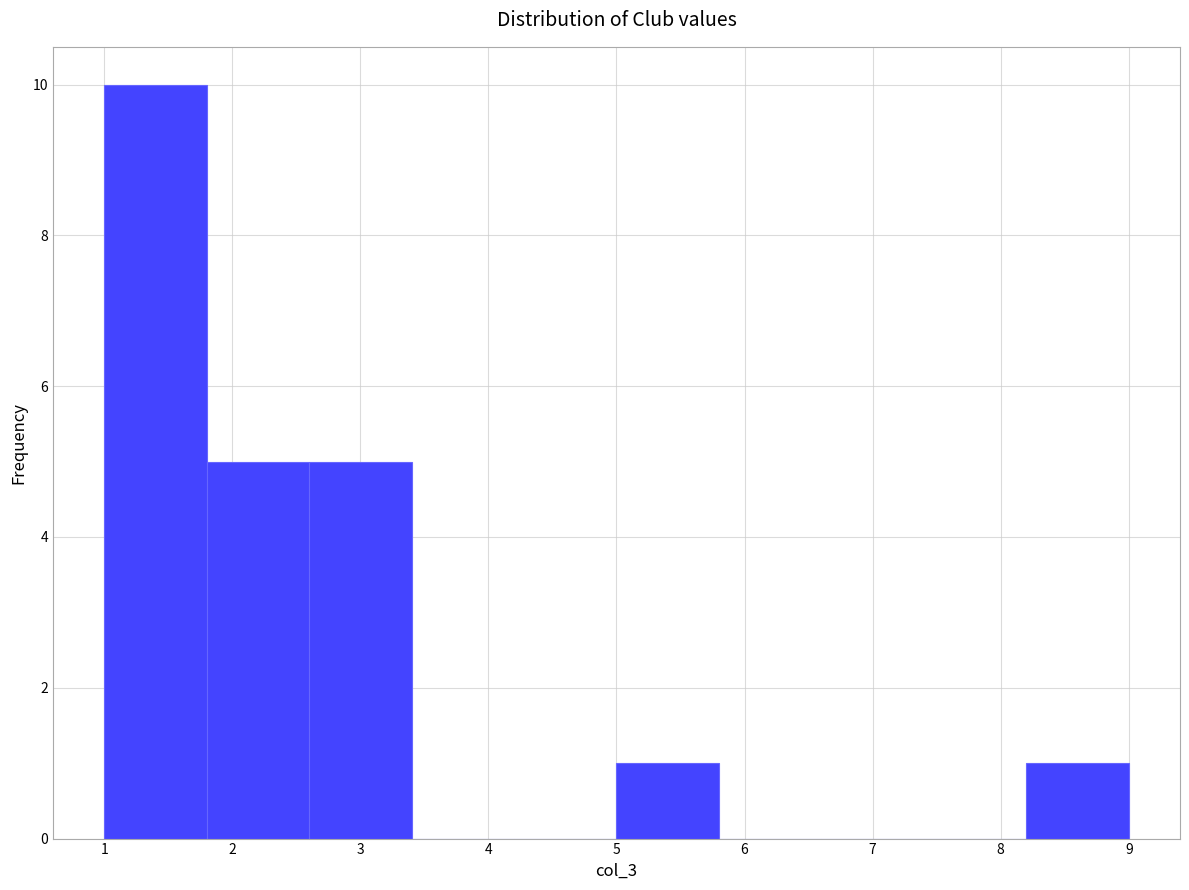

Reading left to right, list every bar in this chart as the range it spans on the x-axis followed by its height. The values are not printed on the chart, so give them approximately, as read against the axis.

1.0 to 1.8: 10
1.8 to 2.6: 5
2.6 to 3.4: 5
3.4 to 4.2: 0
4.2 to 5.0: 0
5.0 to 5.8: 1
5.8 to 6.6: 0
6.6 to 7.4: 0
7.4 to 8.2: 0
8.2 to 9.0: 1